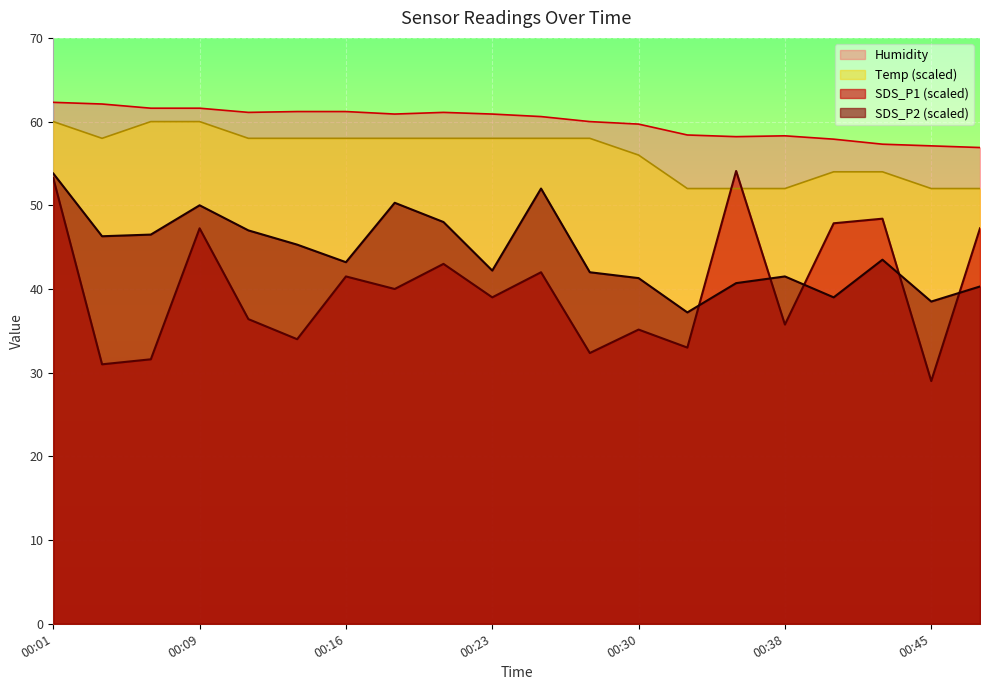

True or false: SDS_P2 has more than 1 points higher than both neighbors.

True